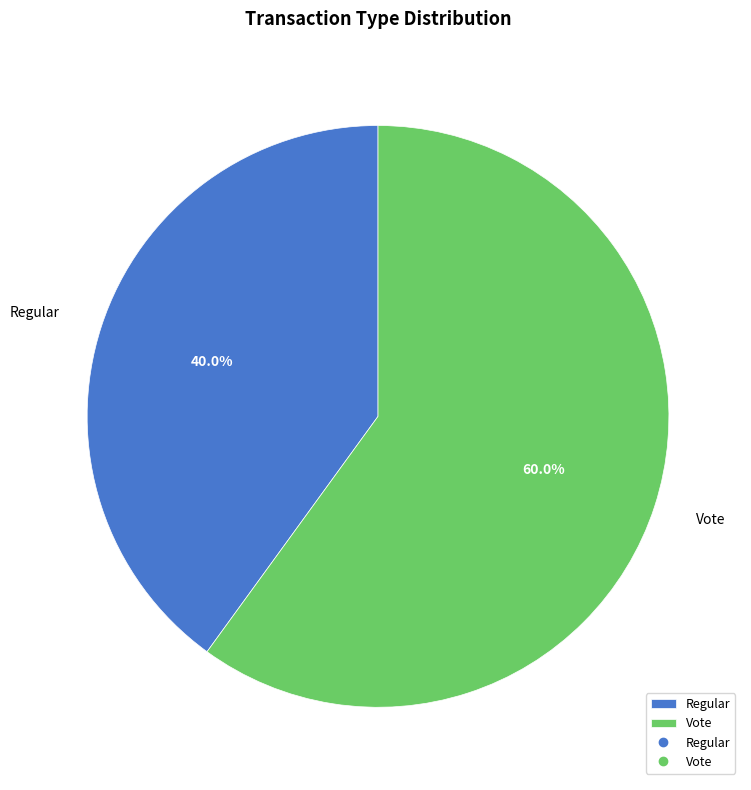

True or false: Regular accounts for 40% of the total.

True